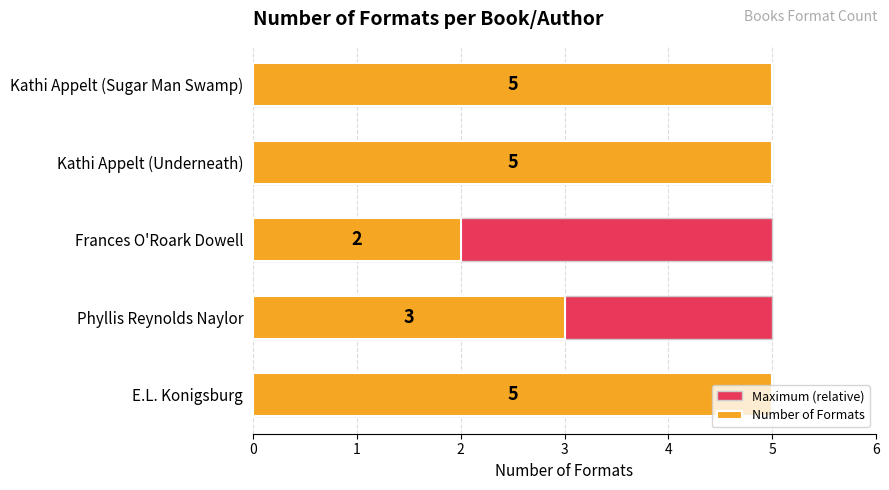

What is the sum of the Number of Formats values at Phyllis Reynolds Naylor and Kathi Appelt (Underneath)?

8.0